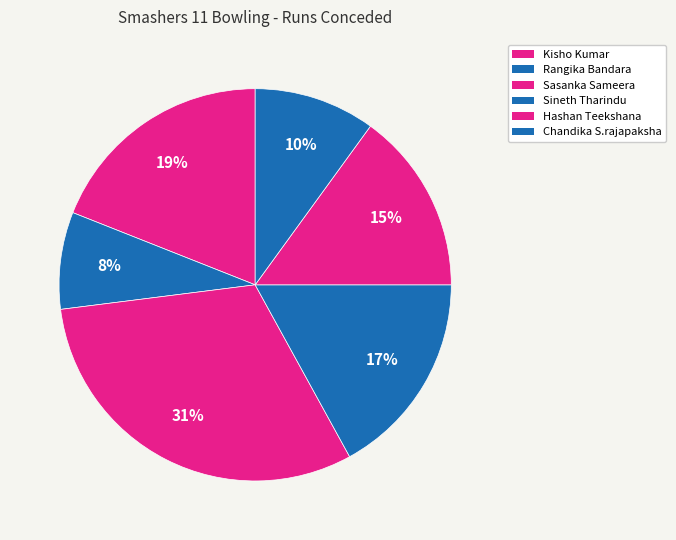

Does any single category account for the majority?

No